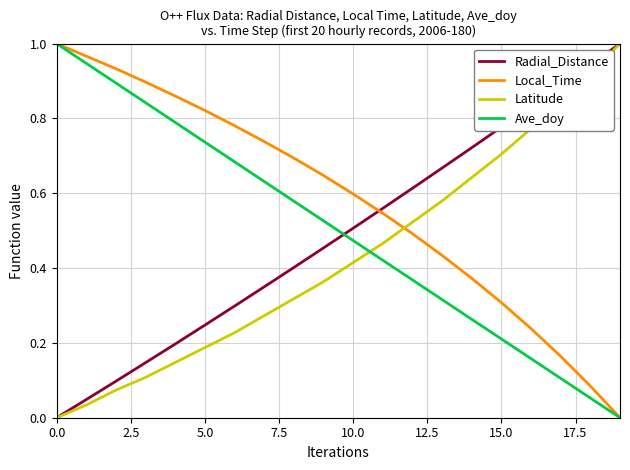

How many times do Radial_Distance and Local_Time cross each other?

1